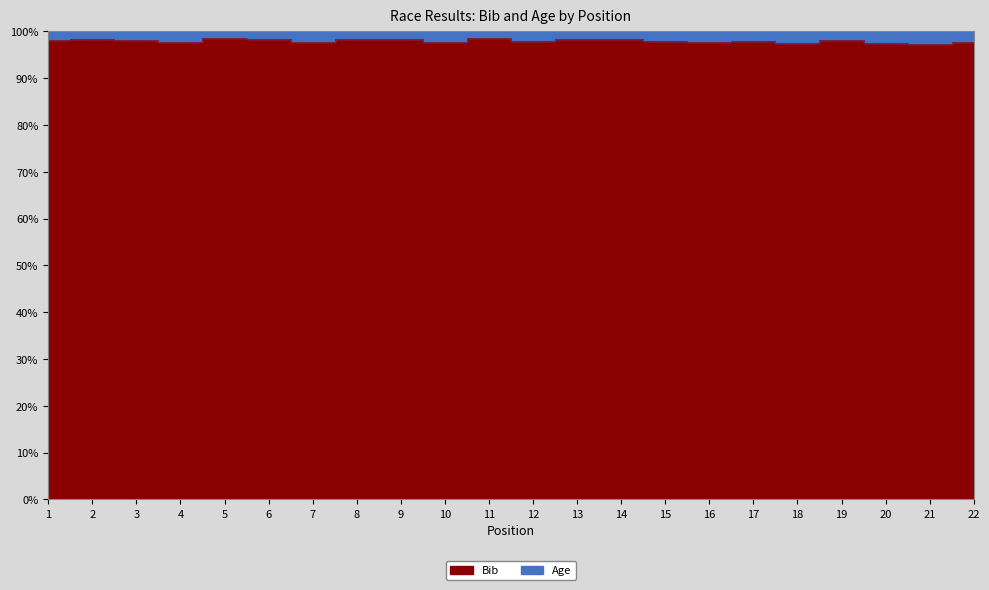

True or false: the data shows 97.9 at 17.

True